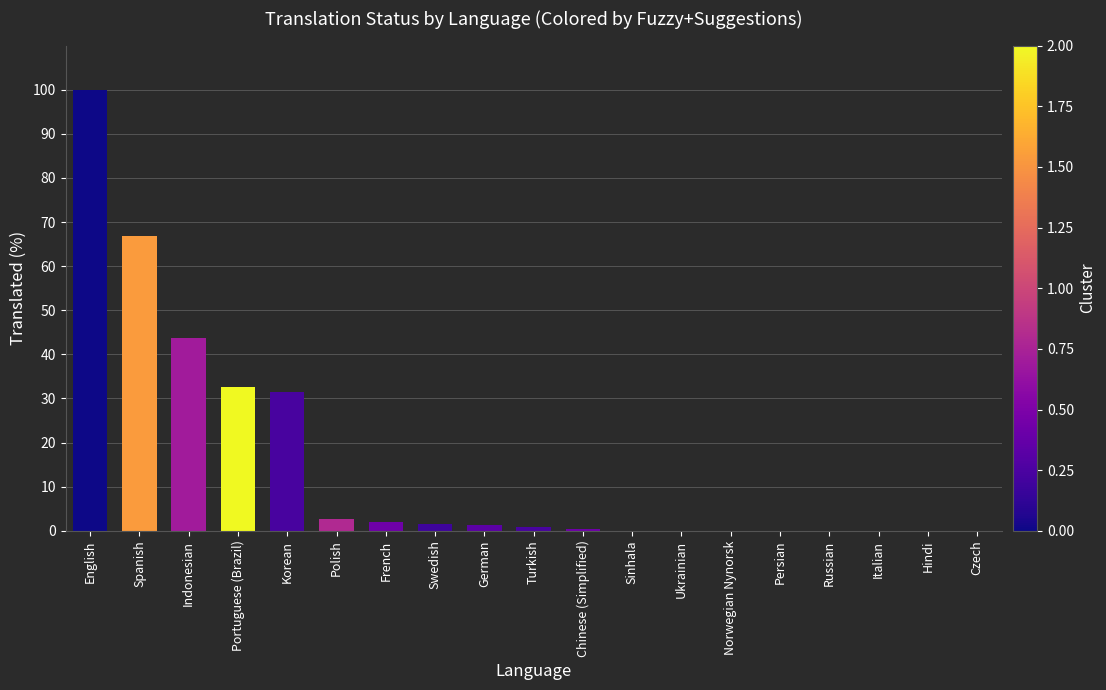

What is the sum of the values at Norwegian Nynorsk and English?

100.0